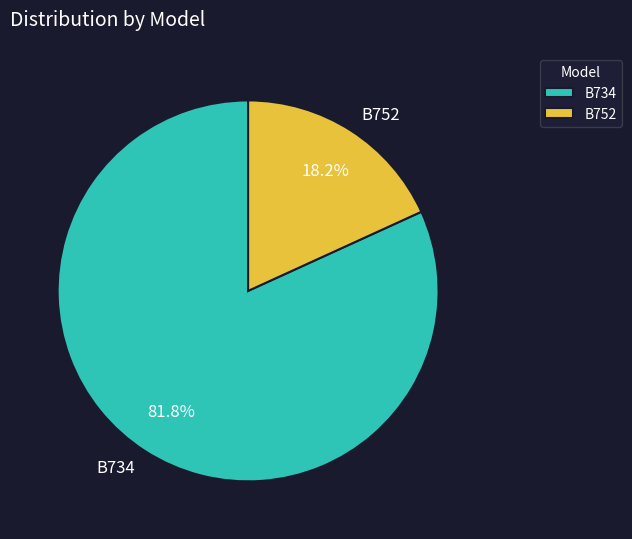

To the nearest percent, what is the difference between the largest and smallest slice percentages?

64%